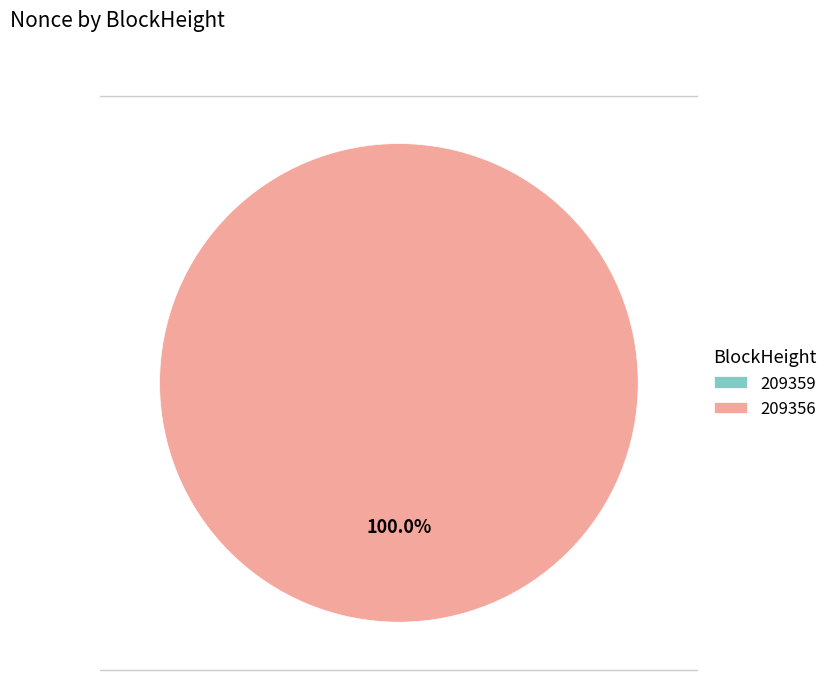

True or false: 209359 accounts for 0% of the total.

True